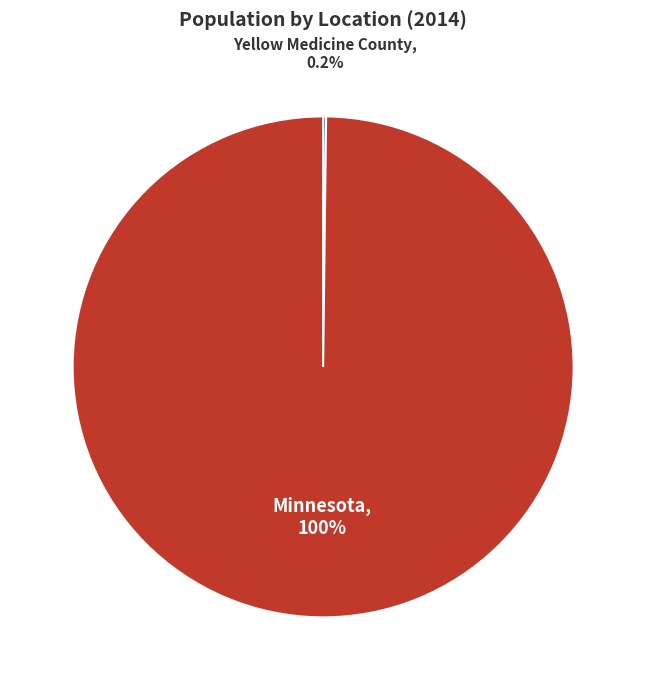

What portion of the pie excludes Minnesota?

0.2%